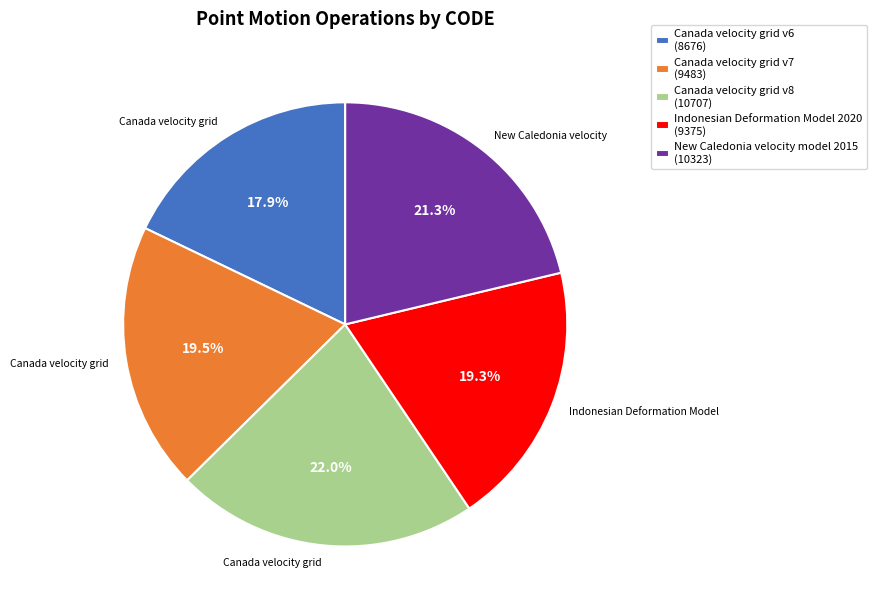

Does Canada velocity grid v7 account for over 50% of the chart?

No